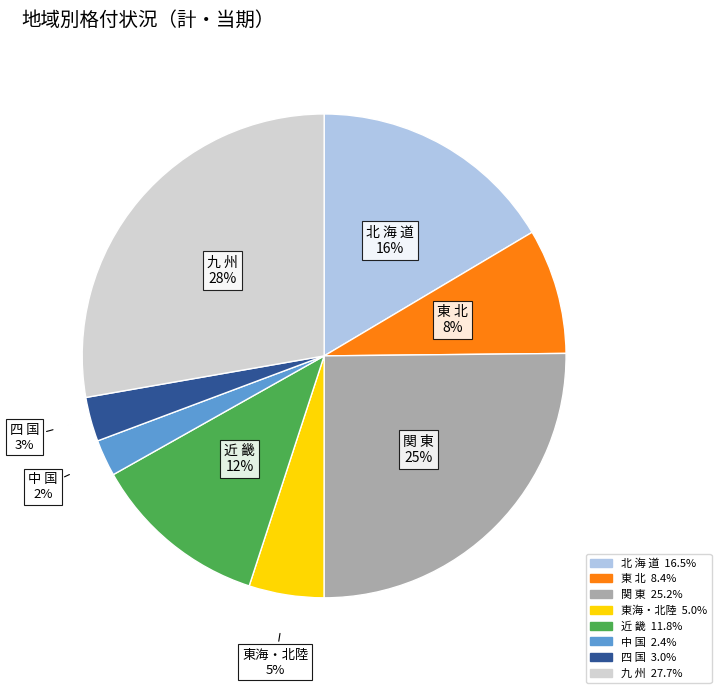

Does any single category account for the majority?

No